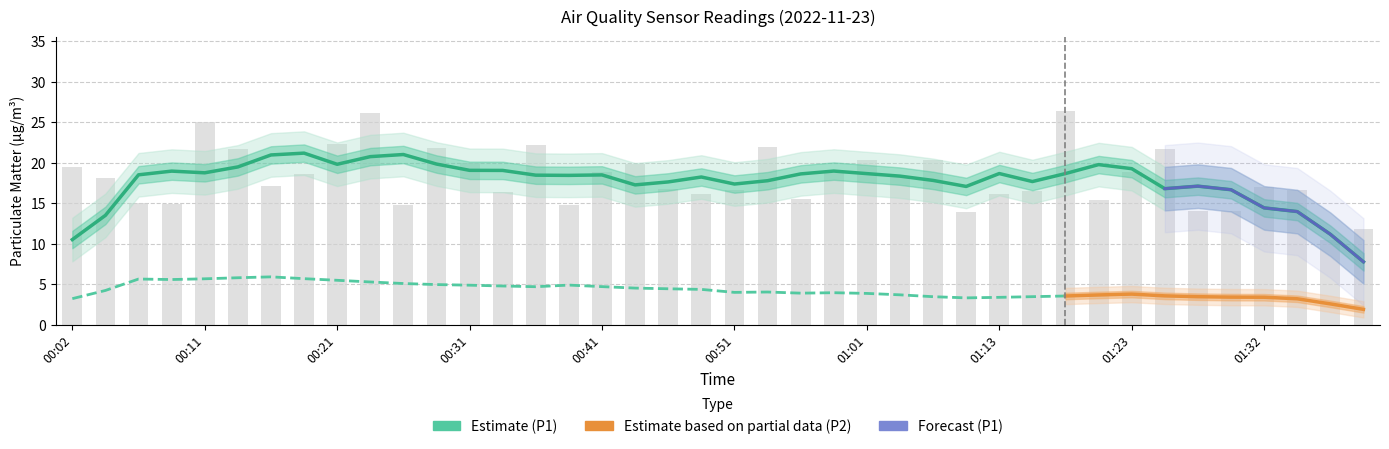

True or false: the data shows 18.6 at 00:18.

True